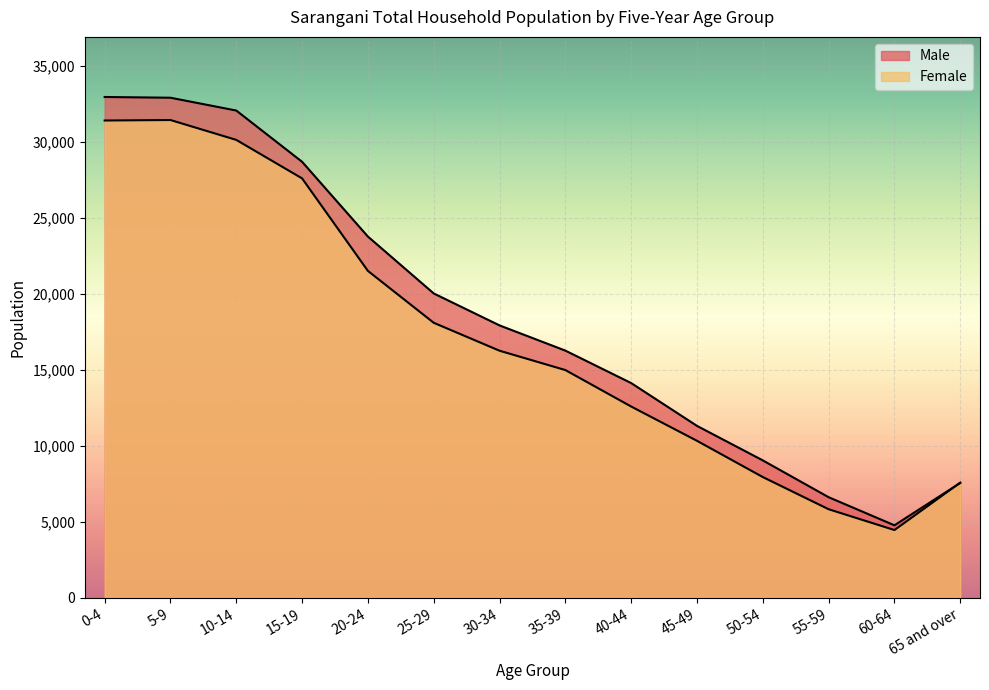

At which category does Female reach its first local valley?

60-64